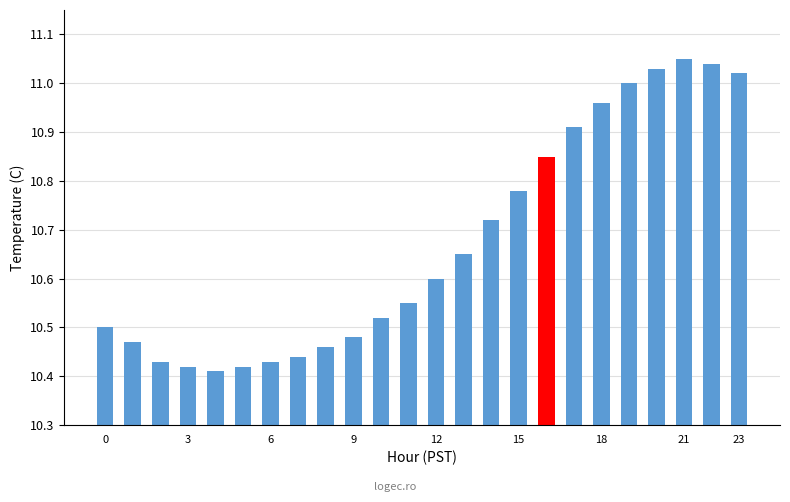

Does the chart contain stacked bars?

No